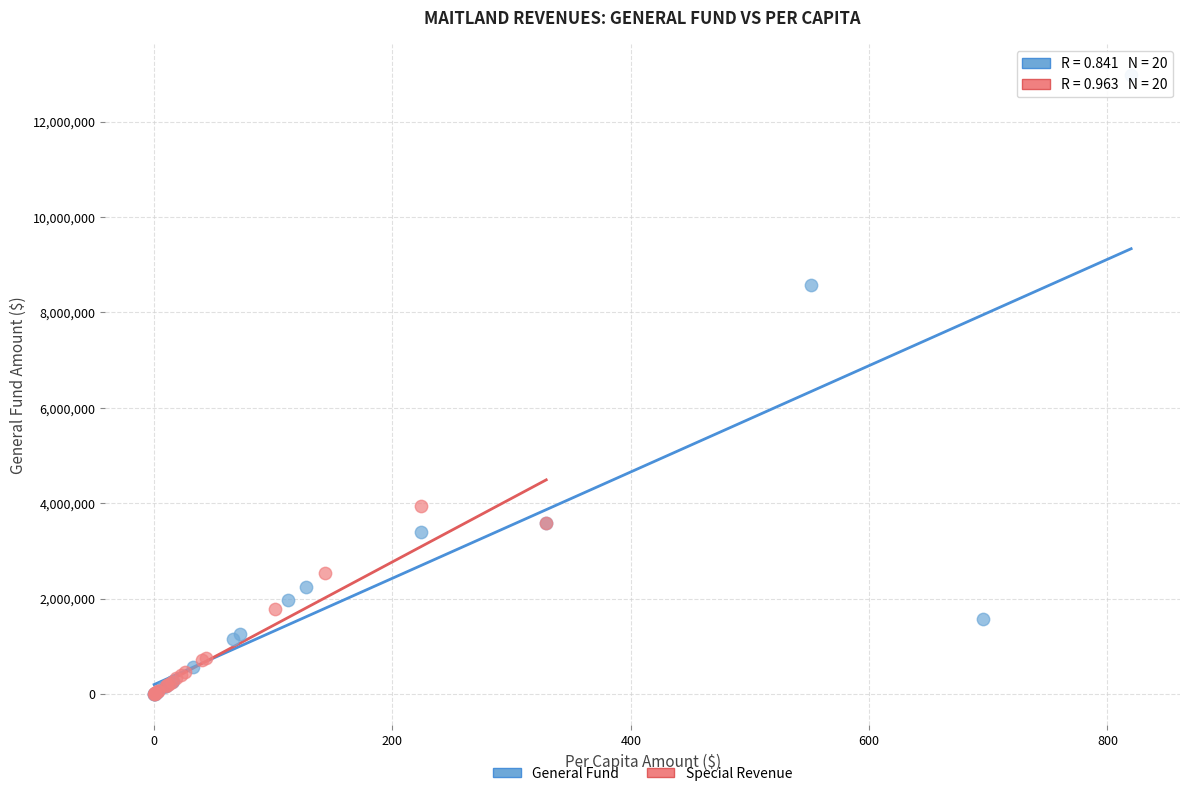

Which series reaches the maximum Y coordinate?

General Fund